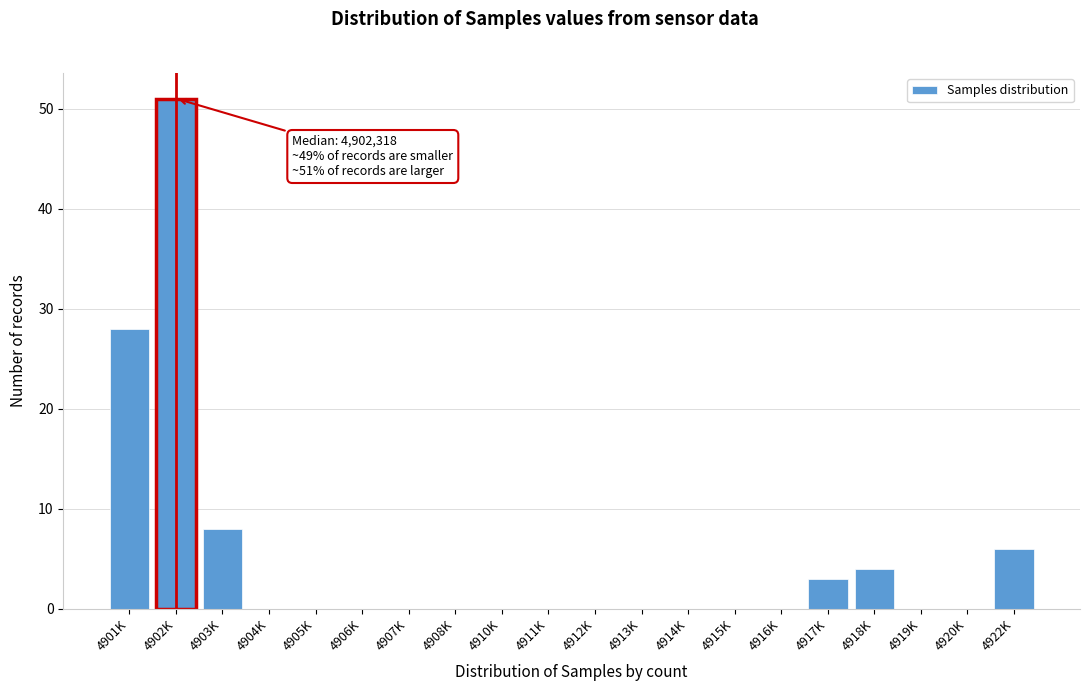

Reading right to left, extract all data points from this chart.

4922K=6	4920K=0	4919K=0	4918K=4	4917K=3	4916K=0	4915K=0	4914K=0	4913K=0	4912K=0	4911K=0	4910K=0	4908K=0	4907K=0	4906K=0	4905K=0	4904K=0	4903K=8	4902K=51	4901K=28